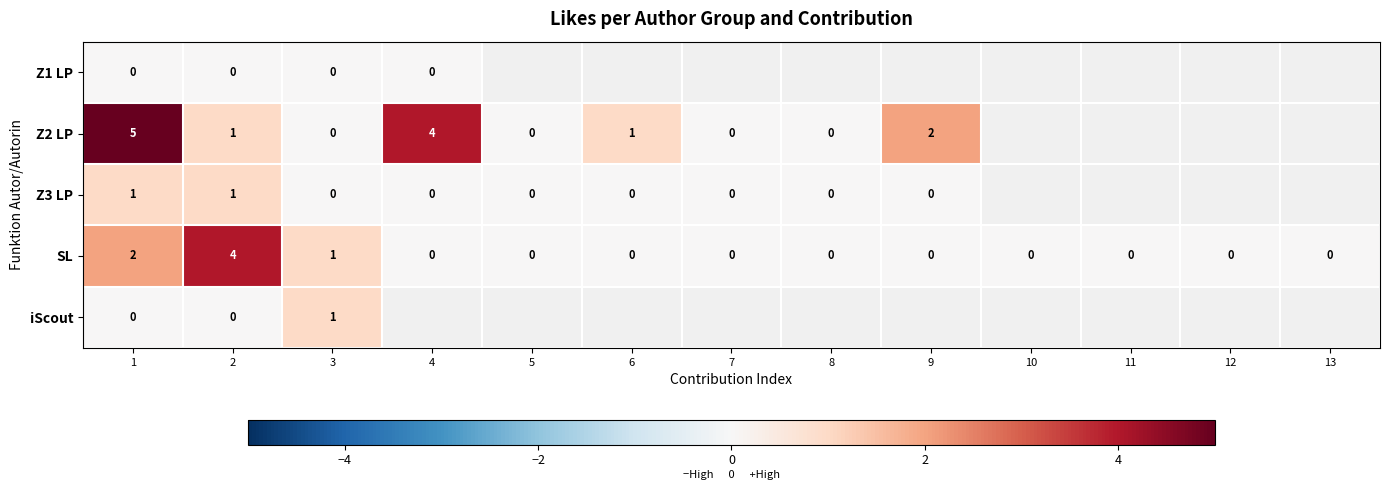

True or false: SL has a value of 0 at 9.

True